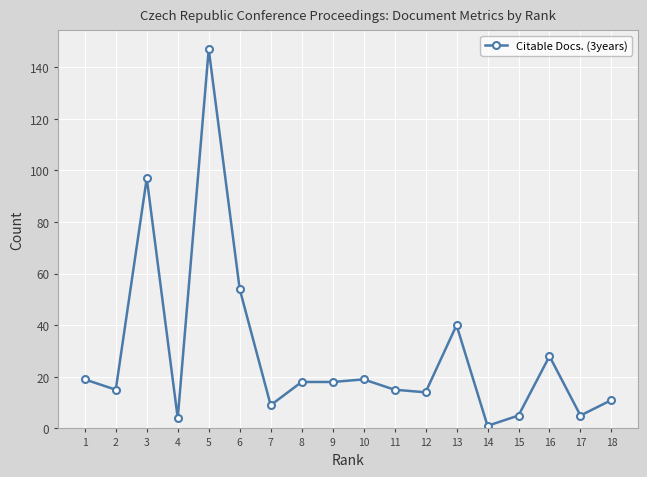

Which category has the highest value across all series?

5